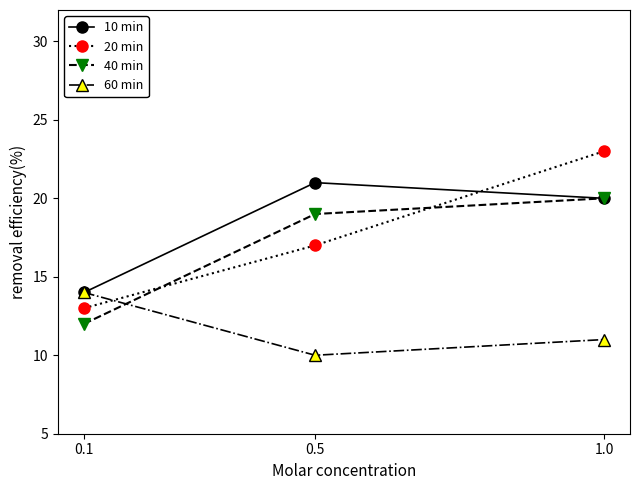

At which label is 20 min closest to 18?

0.5